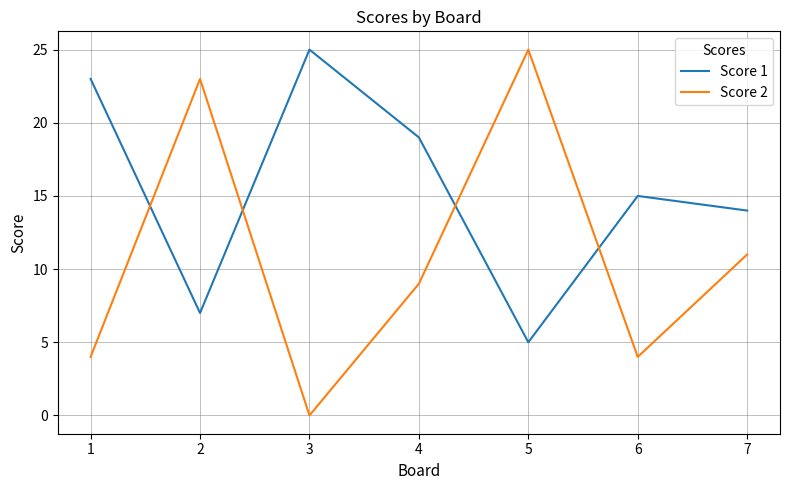

How many positive values does the Score 2 series have?

6